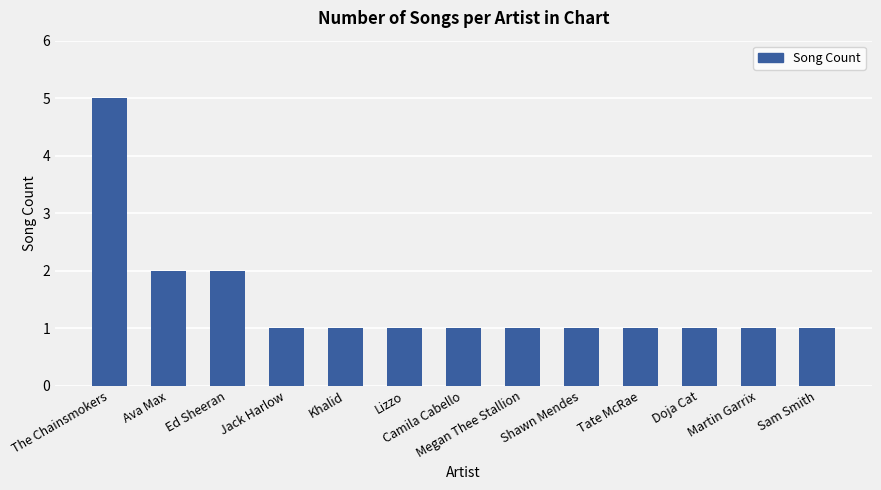

Count the number of data series in this chart.

1